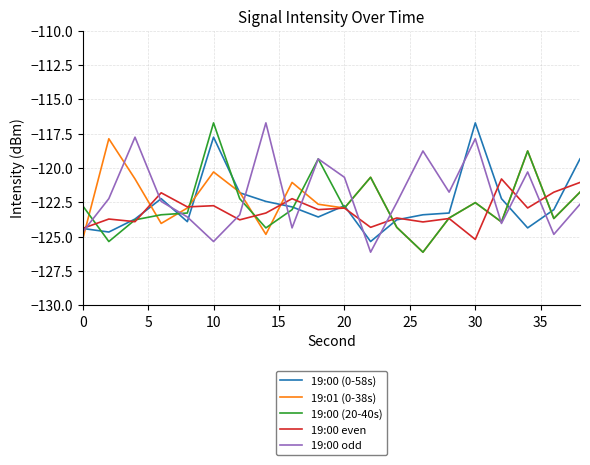

After their last crossing, which series has the higher values: 19:00 odd or 19:00 (0-58s)?

19:00 (0-58s)